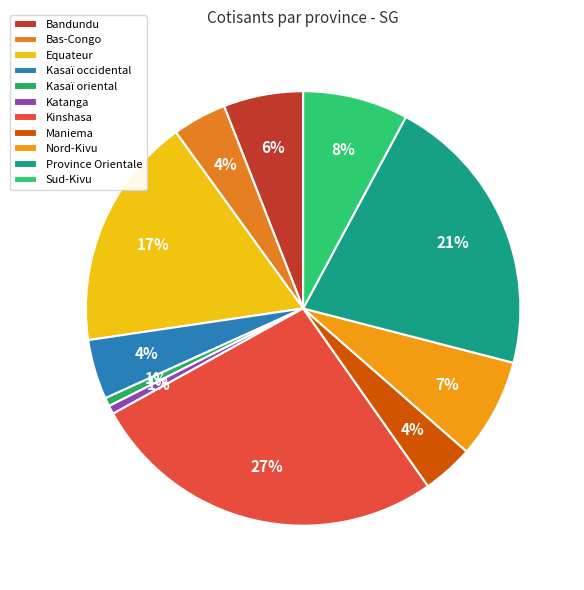

What is the change in value from Bandundu to Province Orientale?

+72